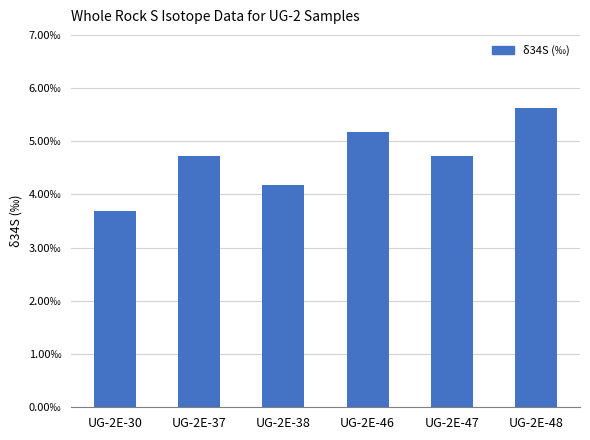

Which has a higher value, UG-2E-30 or UG-2E-48?

UG-2E-48